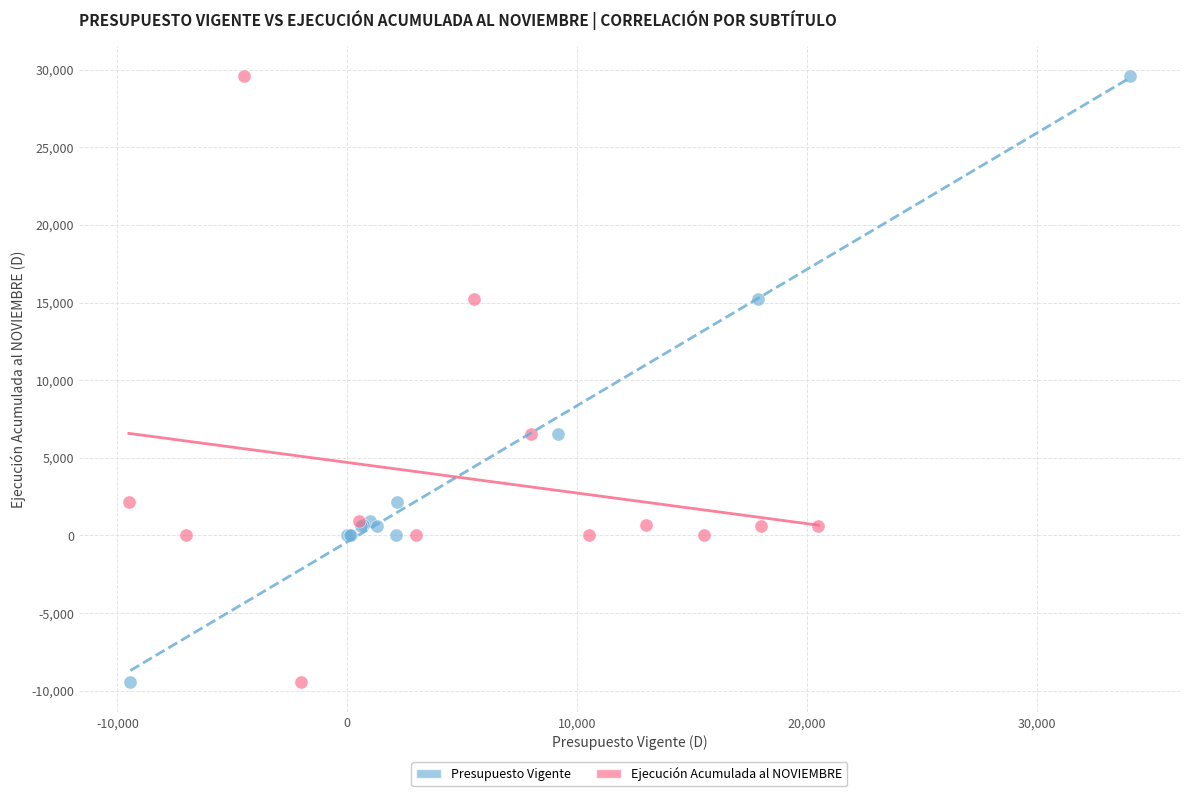

What are all the series names shown in the legend?

Presupuesto Vigente, Ejecución Acumulada al NOVIEMBRE